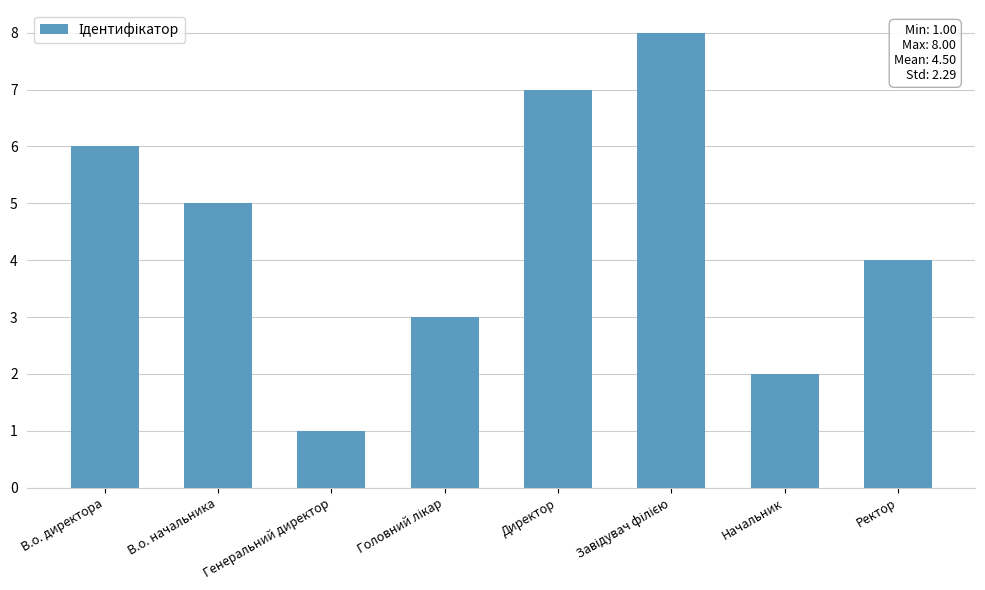

True or false: the data shows 7 at Директор.

True